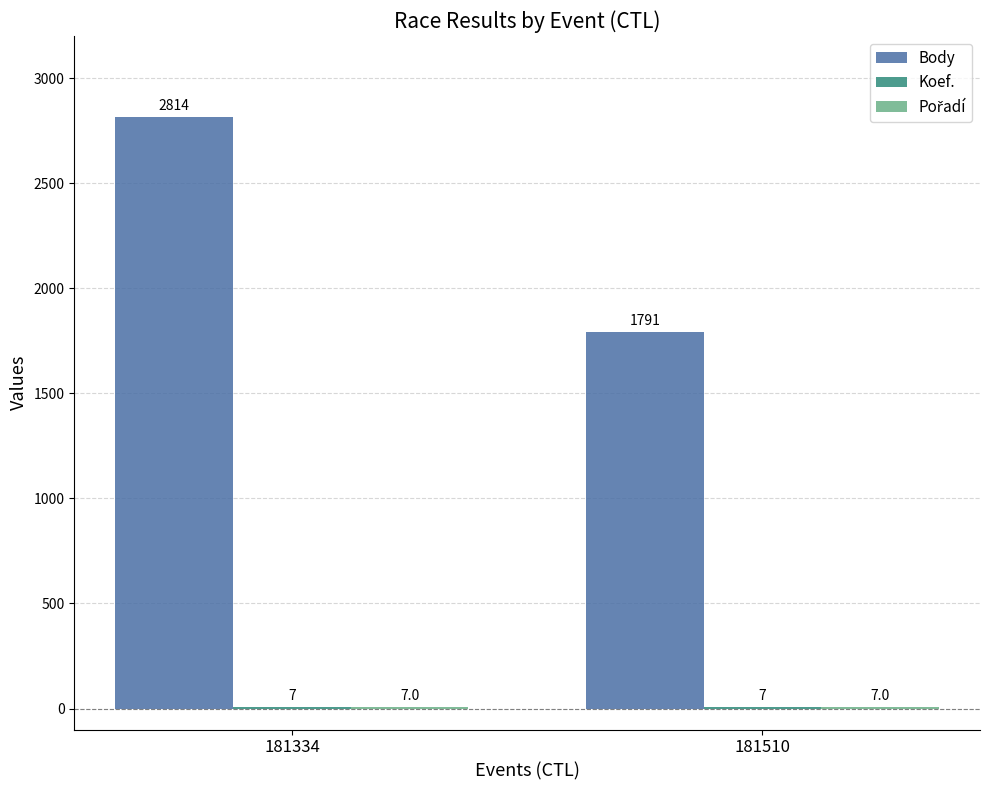

What is the maximum value shown in the chart?

2814